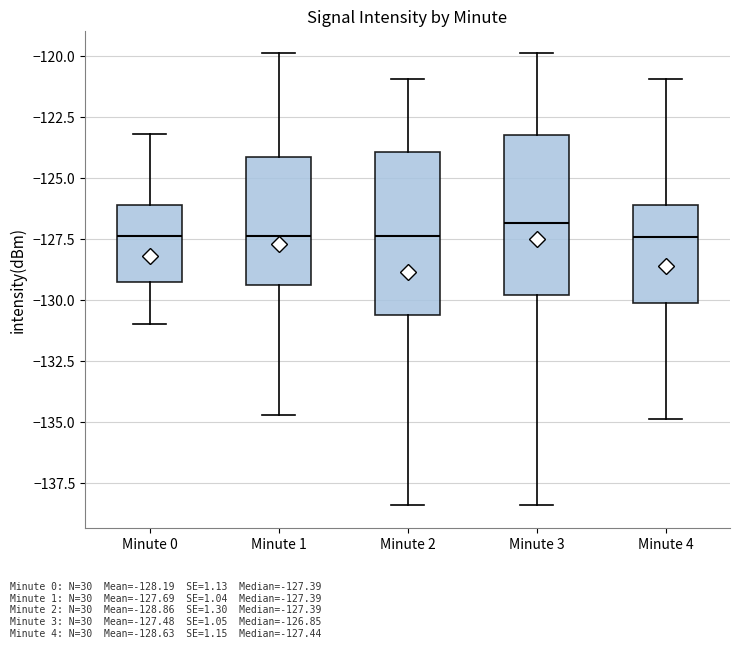

Where does the upper whisker of the box for Minute 3 end on the y-axis? The values are not printed on the chart, so give them approximately, as read against the axis.

-120.0